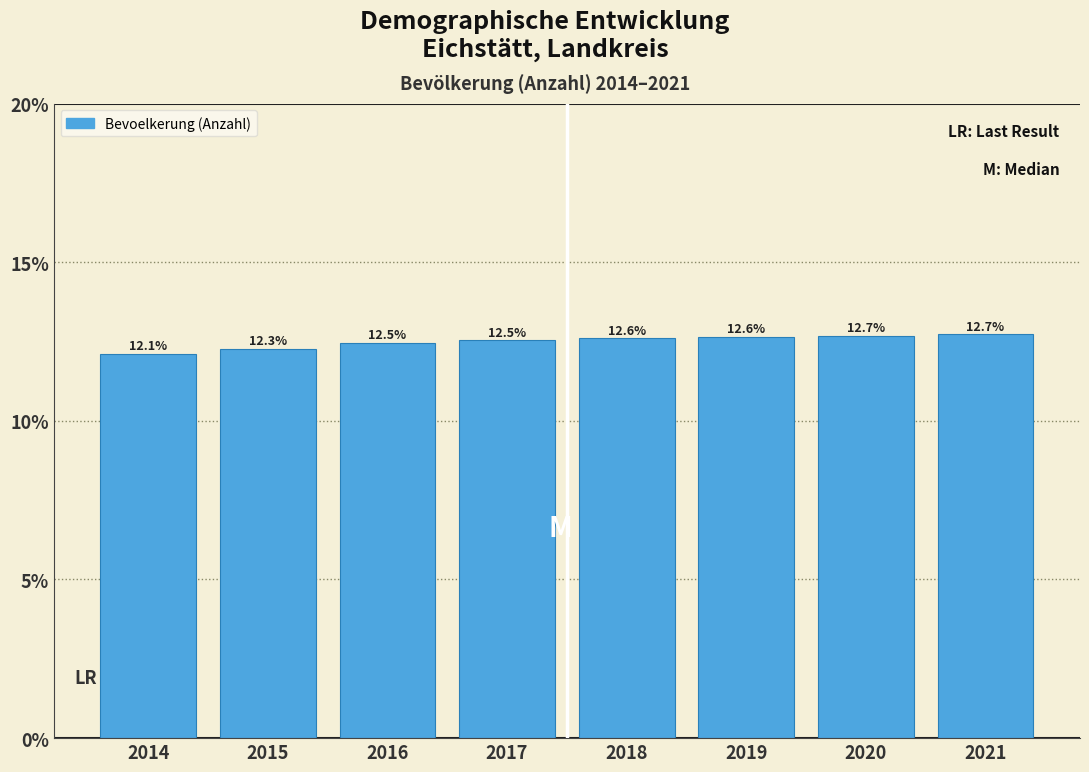

Reading left to right, list all the values displayed in this chart.

2014=12.1	2015=12.3	2016=12.5	2017=12.5	2018=12.6	2019=12.6	2020=12.7	2021=12.7